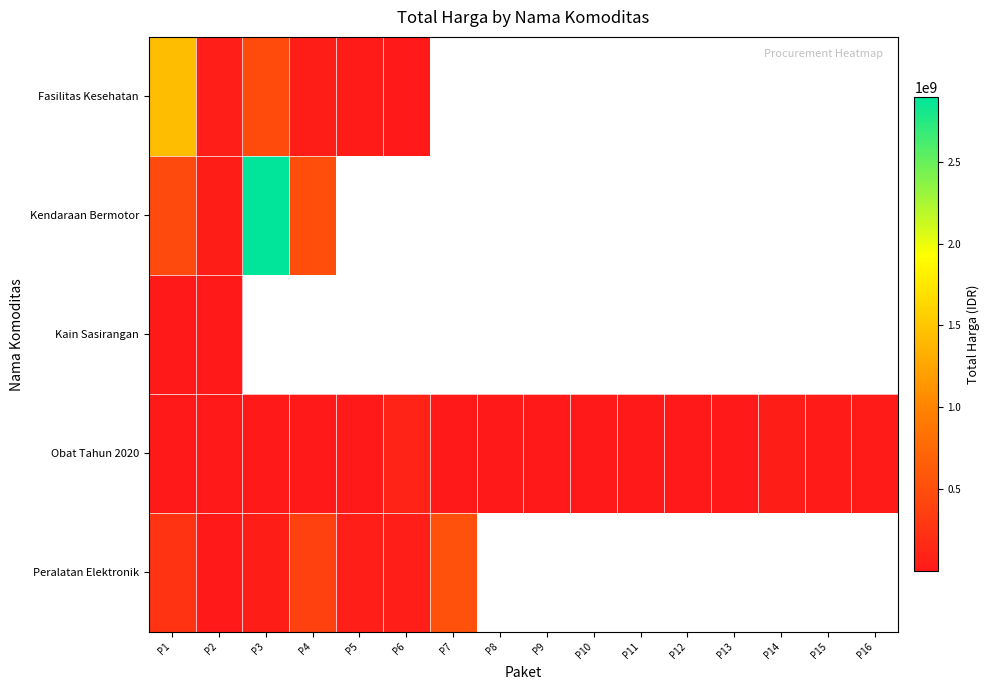

Which series has the largest range (max minus min)?

Kendaraan Bermotor